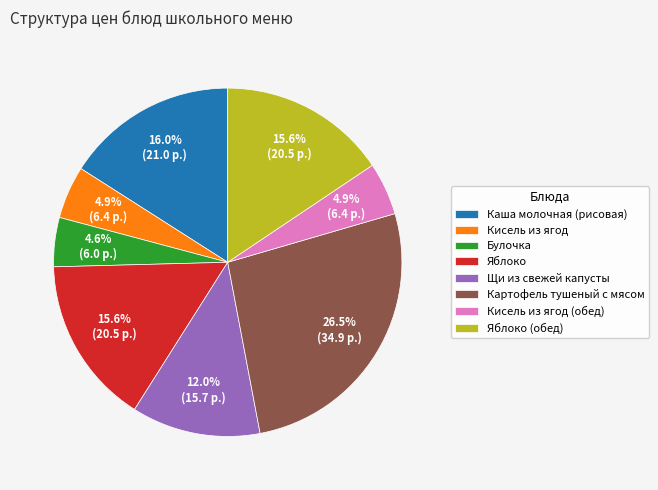

Combined, do Картофель тушеный с мясом and Каша молочная (рисовая) account for over 50%?

No